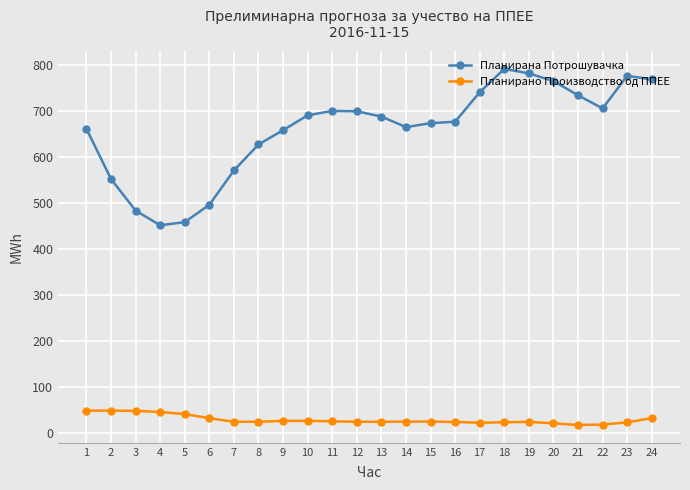

Does the chart display data point markers on the line(s)?

Yes